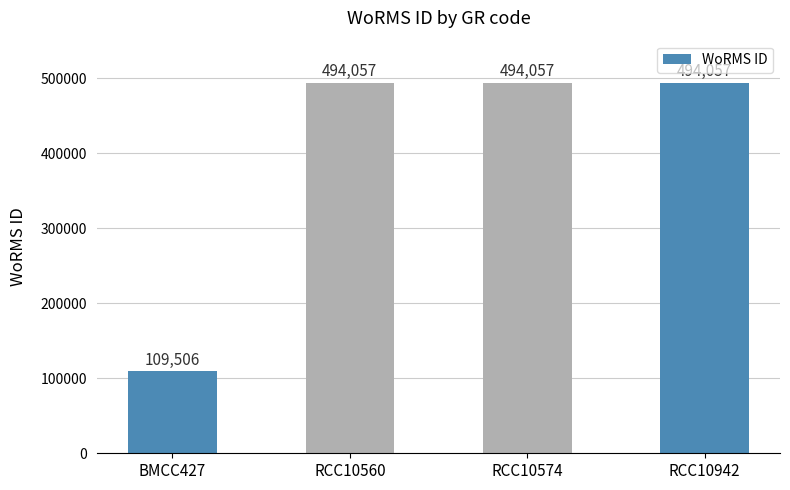

Reading left to right, list all the values displayed in this chart.

BMCC427=109506	RCC10560=494057	RCC10574=494057	RCC10942=494057